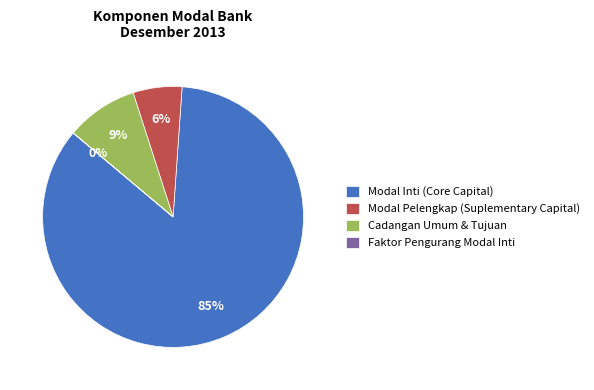

To the nearest percent, what percentage of the pie is Cadangan Umum & Tujuan?

9%